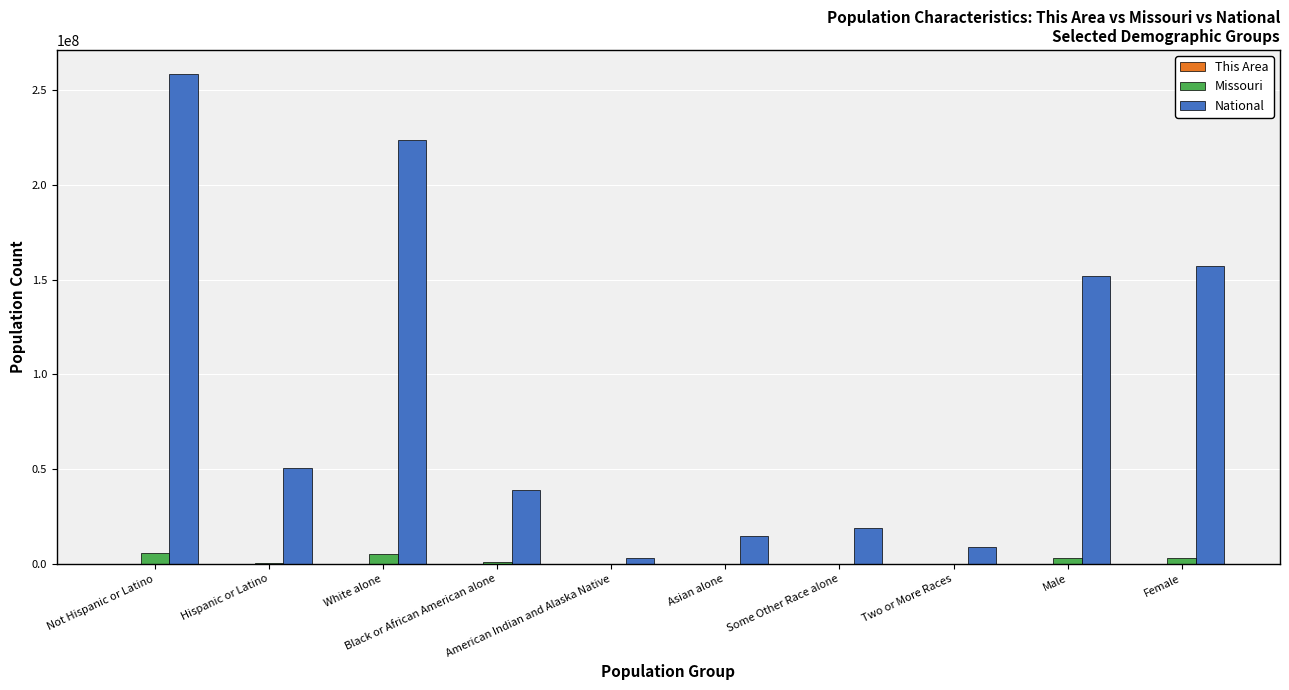

Which series has the largest total across all categories?

National